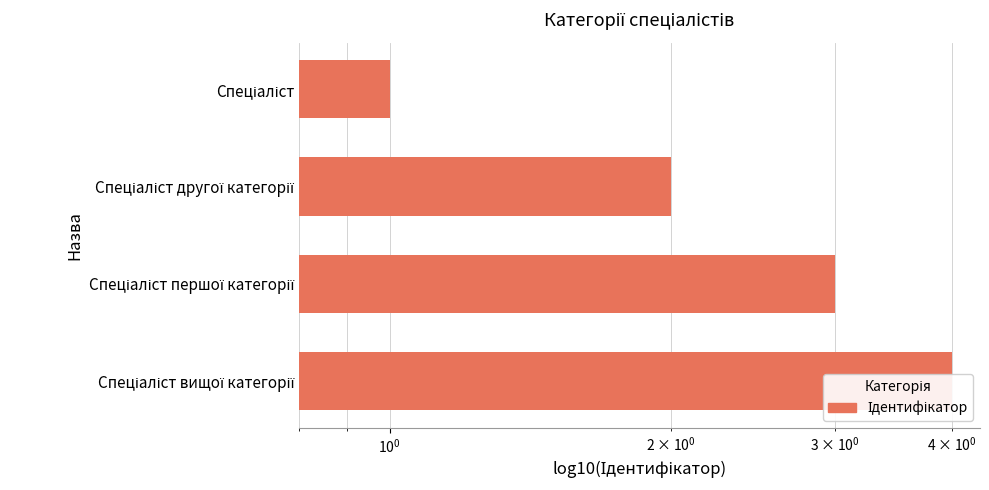

Reading left to right, transcribe all the data shown in this chart.

1	2	3	4